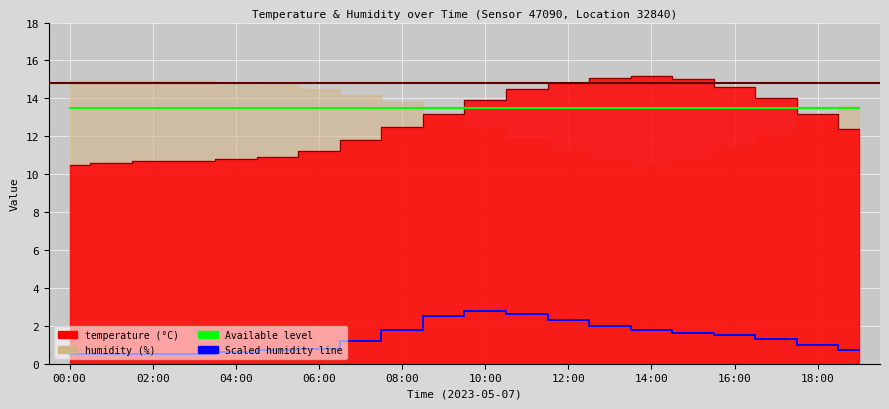

What is the label of the 11th point from the left?

10:00